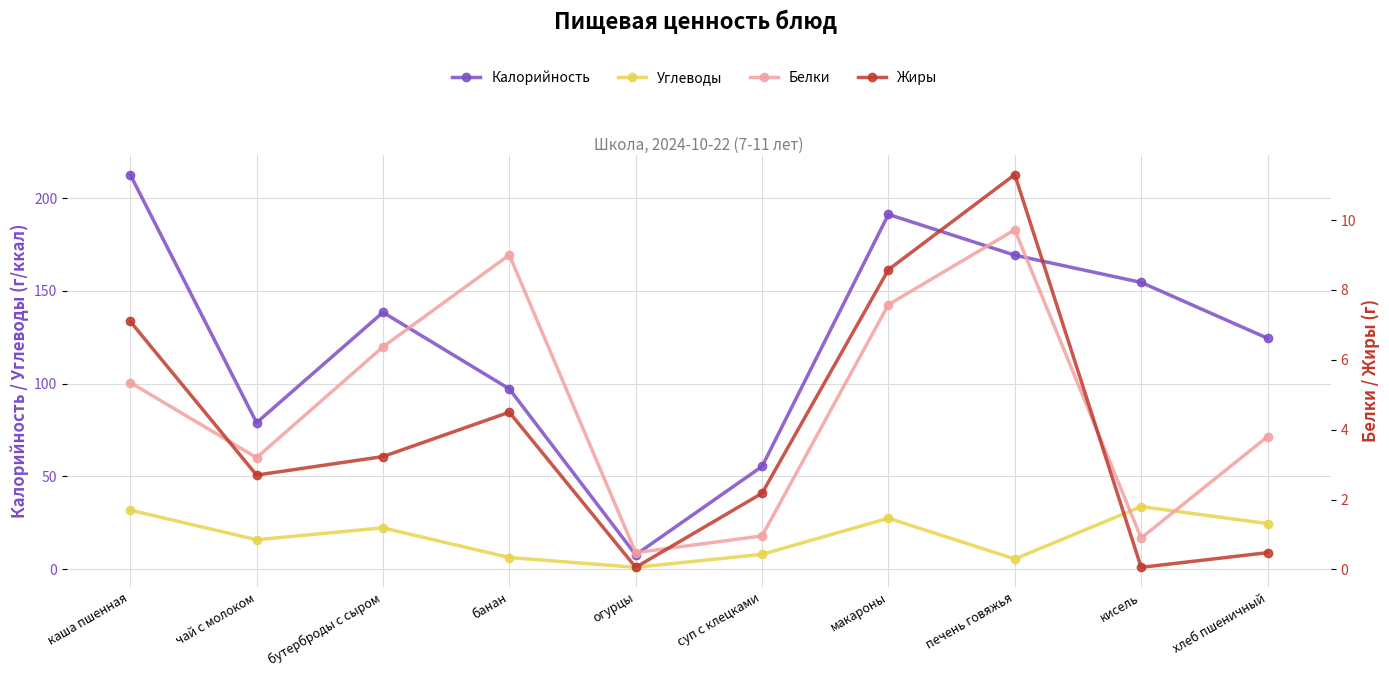

How many data points in Жиры are above 3?

5